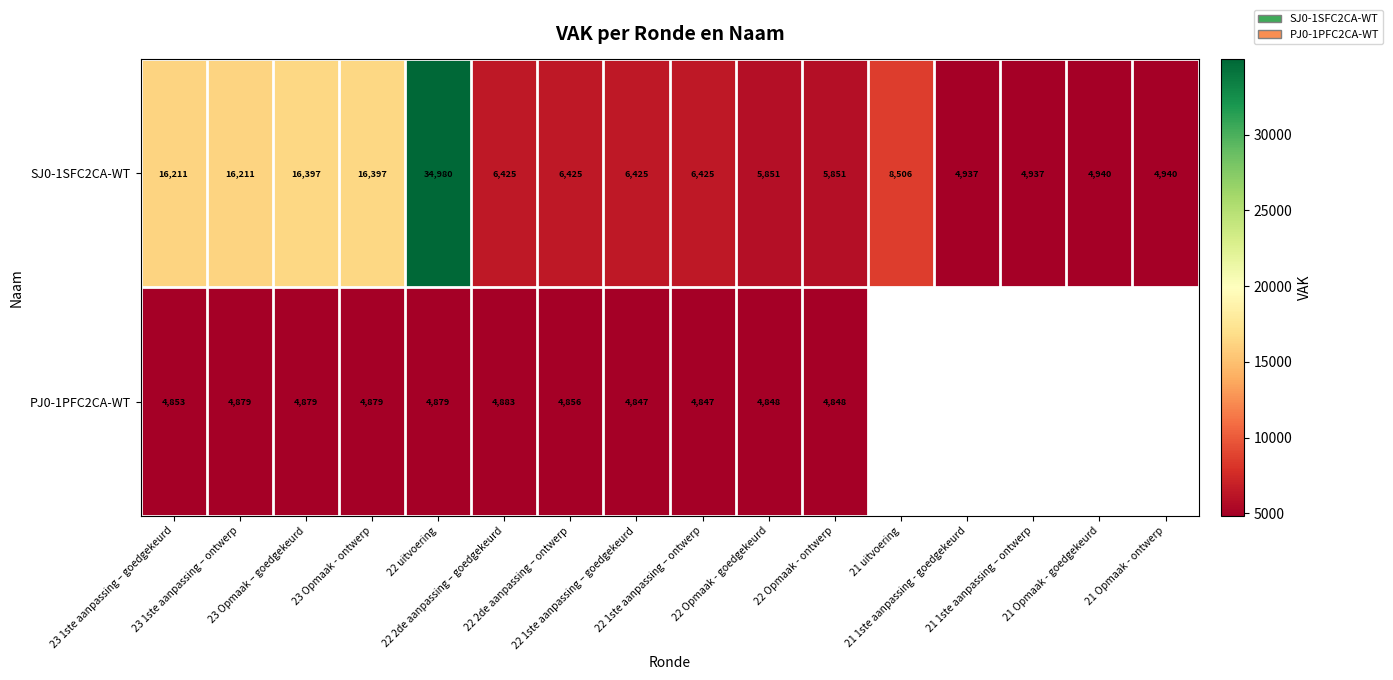

What is the average value of the SJ0-1SFC2CA-WT series?

10366